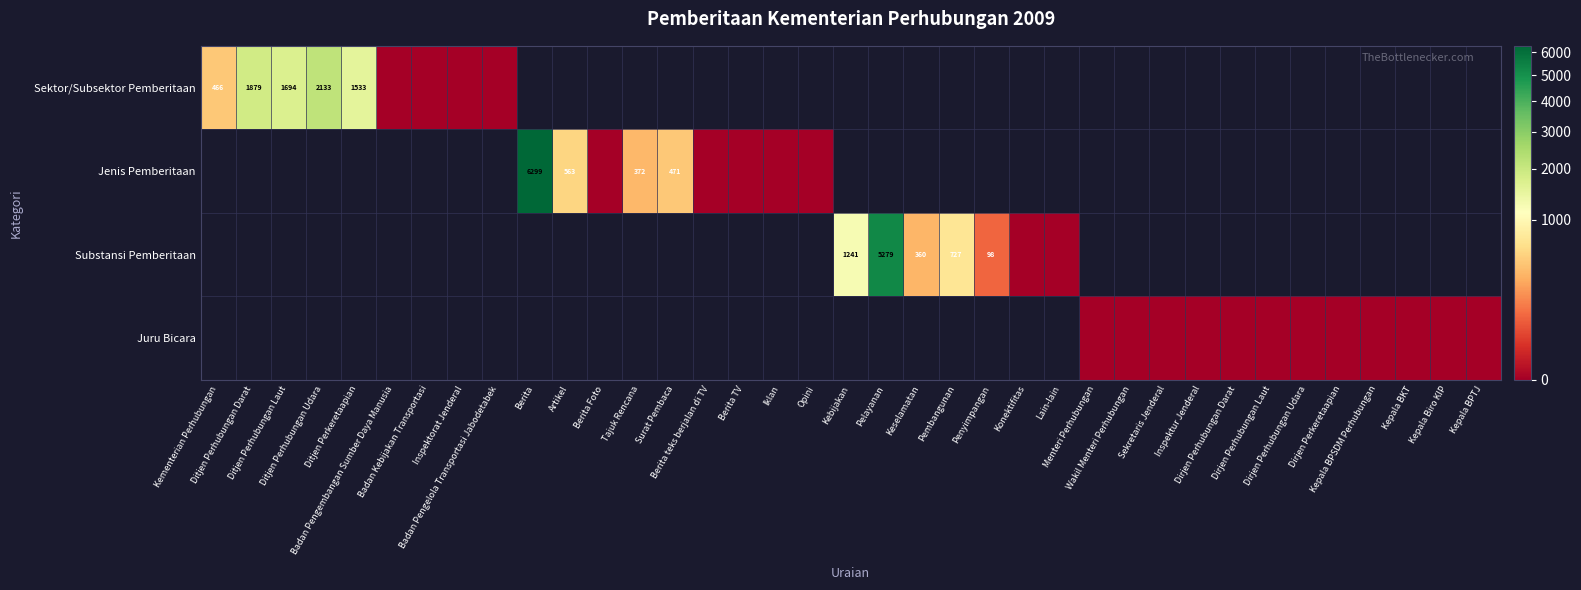

Is the value of Sektor/Subsektor Pemberitaan at Iklan greater than the value of Juru Bicara at Berita Foto?

No